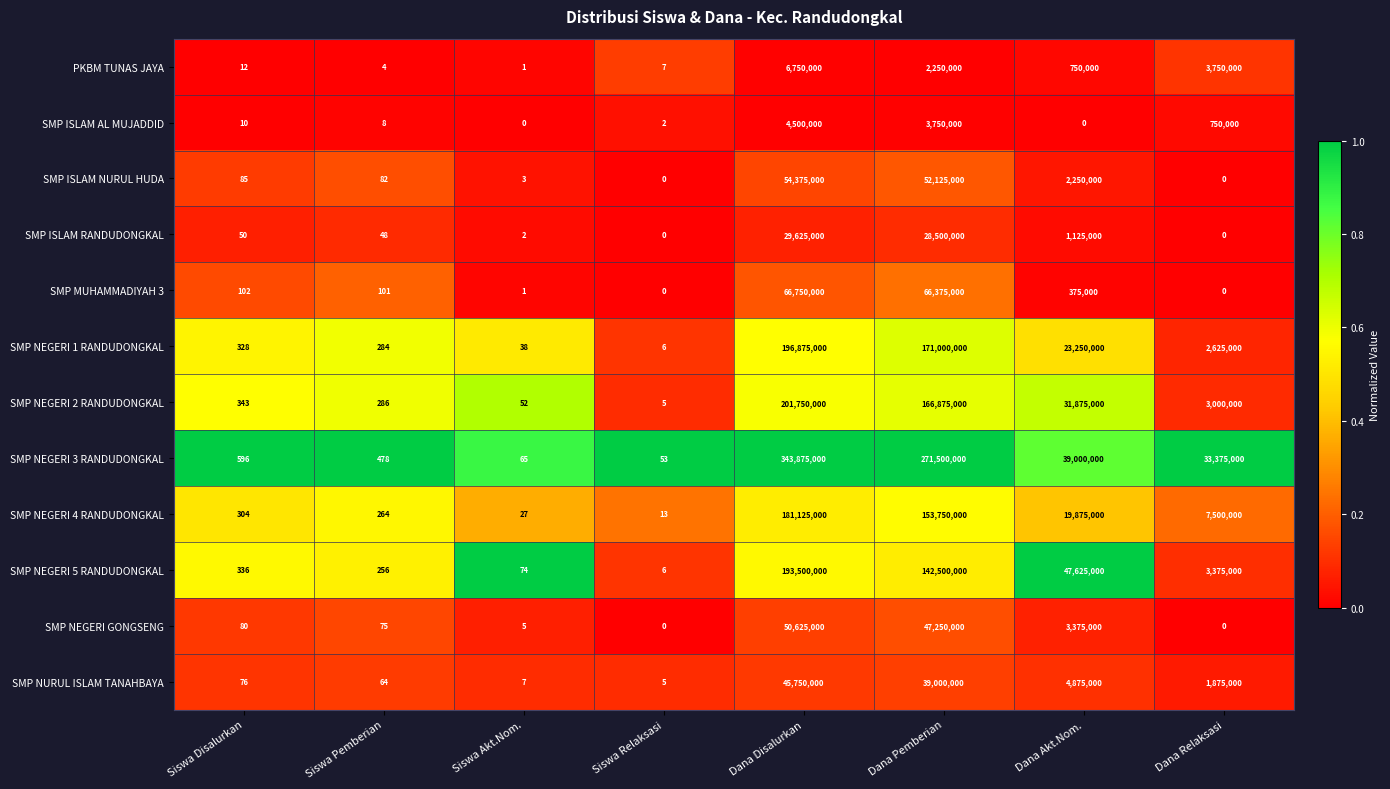

Read the SMP NEGERI 4 RANDUDONGKAL value at Siswa Relaksasi.

13